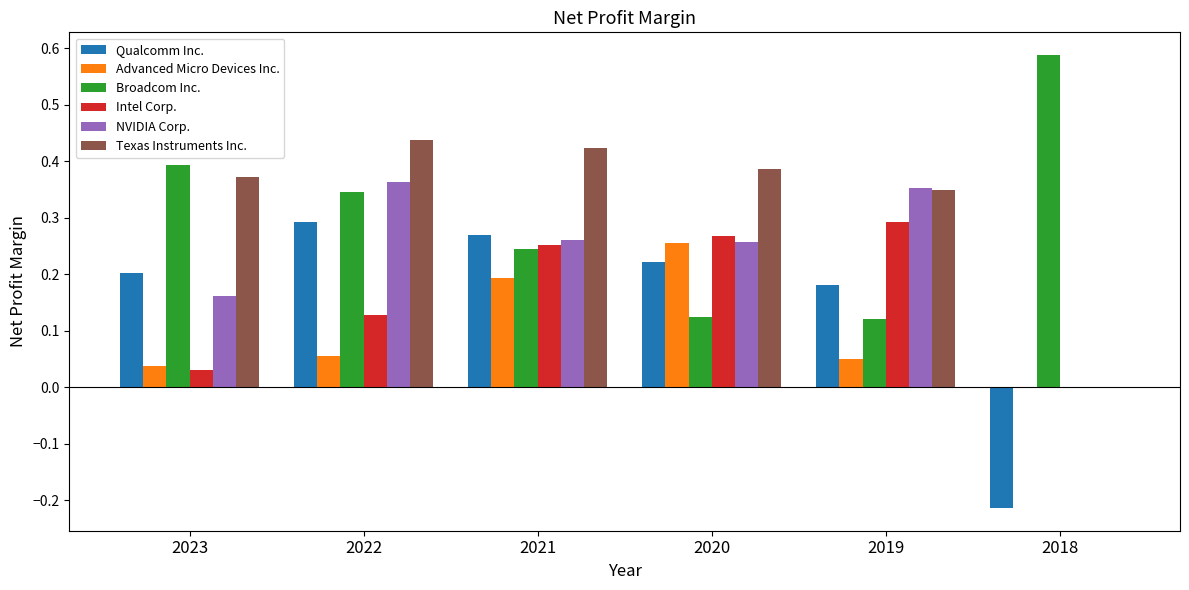

The NVIDIA Corp. series shows 0.3 at 2020. True or false?

True